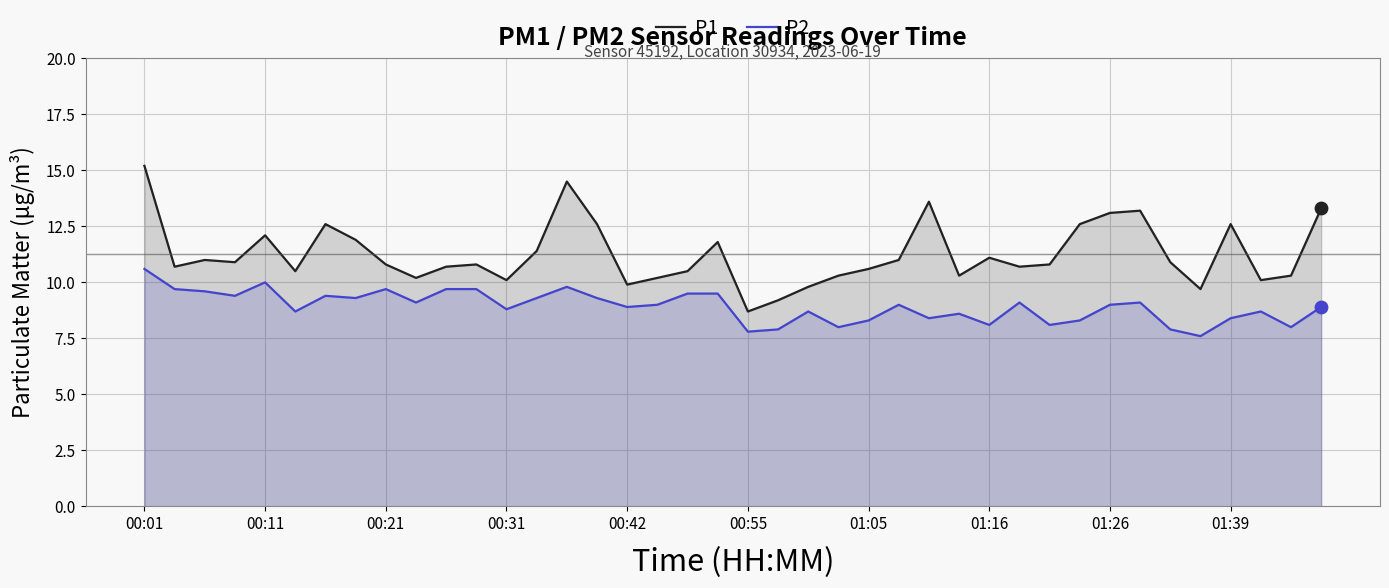

Which series has the largest Y range (max minus min)?

P1